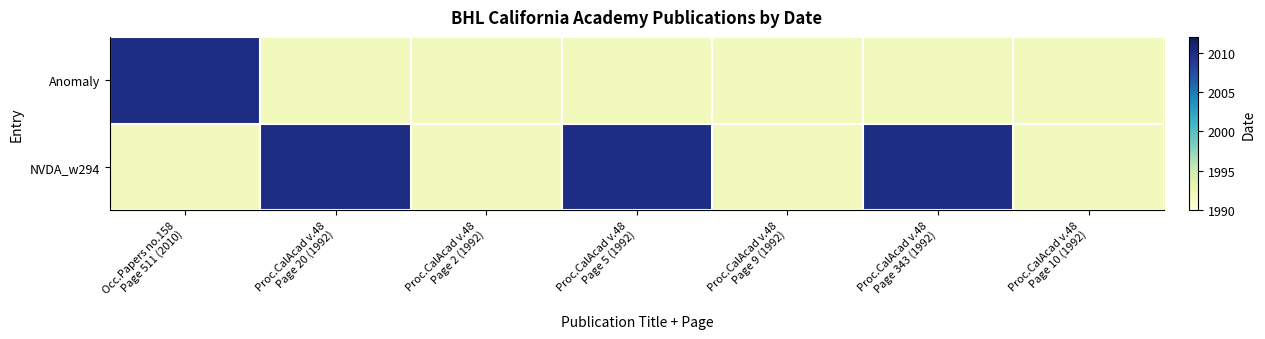

Which series has the largest total across all categories?

NVDA_w294